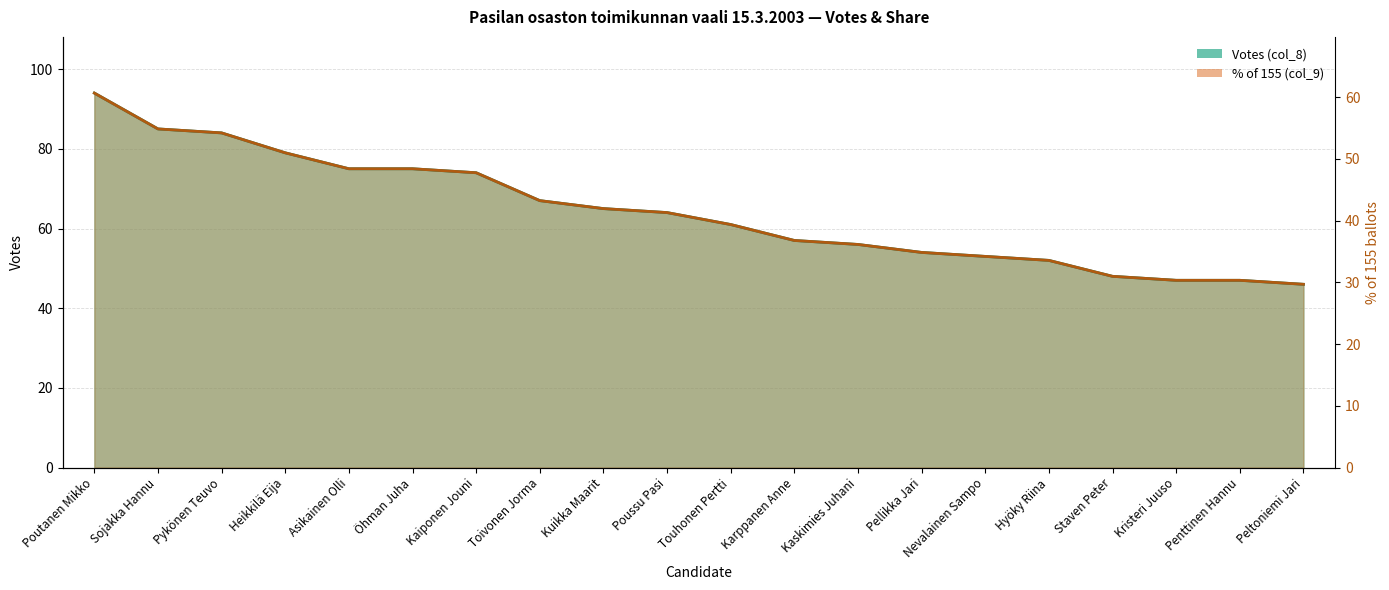

The Votes (col_8) series shows 65.0 at Kuikka Maarit. True or false?

True